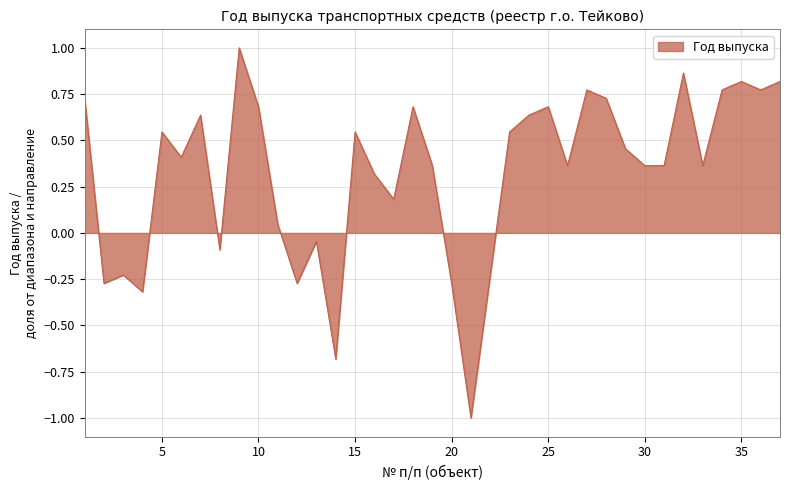

What is the difference between the maximum and minimum values?

2.0